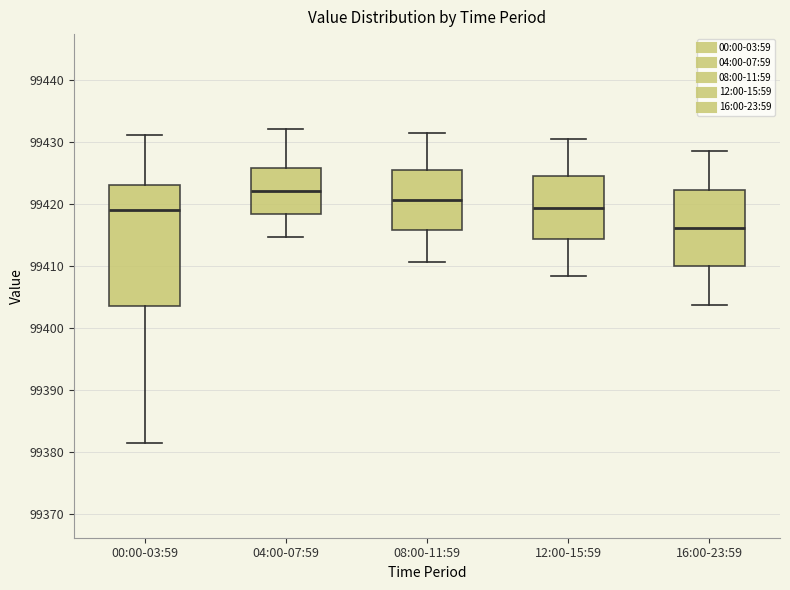

Reading left to right, read every box against the y-axis: the position of its median line, the range the box covers, and the ends of its whiskers. The values are not printed on the chart, so give them approximately, as read against the axis.

00:00-03:59: median 99419, box 99404 to 99423, whiskers 99381 to 99431
04:00-07:59: median 99422, box 99418 to 99426, whiskers 99415 to 99432
08:00-11:59: median 99421, box 99416 to 99425, whiskers 99411 to 99431
12:00-15:59: median 99419, box 99414 to 99424, whiskers 99408 to 99430
16:00-23:59: median 99416, box 99410 to 99422, whiskers 99404 to 99428